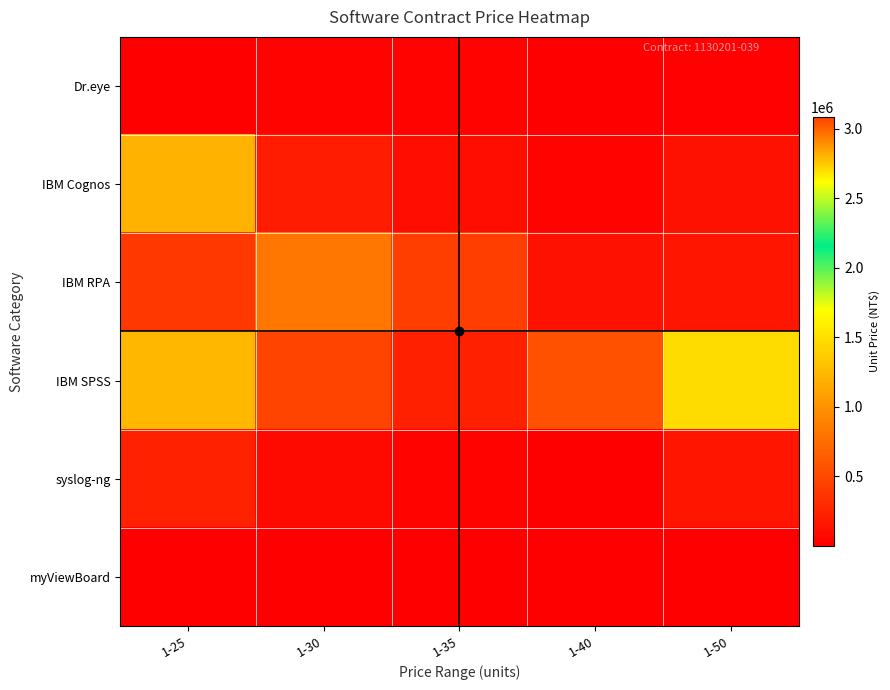

Reading right to left, transcribe all the data shown in this chart.

Dr.eye: 1-50=19717	1-40=9100	1-35=25278	1-30=31850	1-25=354
IBM Cognos: 1-50=123774	1-40=30449	1-35=107683	1-30=199893	1-25=1206787
IBM RPA: 1-50=148518	1-40=123774	1-35=433700	1-30=809475	1-25=386172
IBM SPSS: 1-50=1472889	1-40=556969	1-35=223399	1-30=3081938	1-25=1237720
syslog-ng: 1-50=151663	1-40=10101	1-35=26532	1-30=75229	1-25=230946
myViewBoard: 1-50=4338	1-40=4000	1-35=4813	1-30=3869	1-25=4338